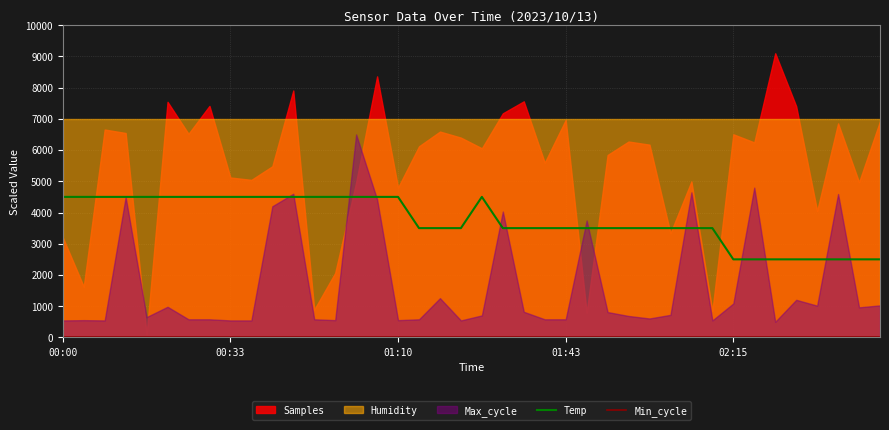

What is the highest value of the Temp series?

4500